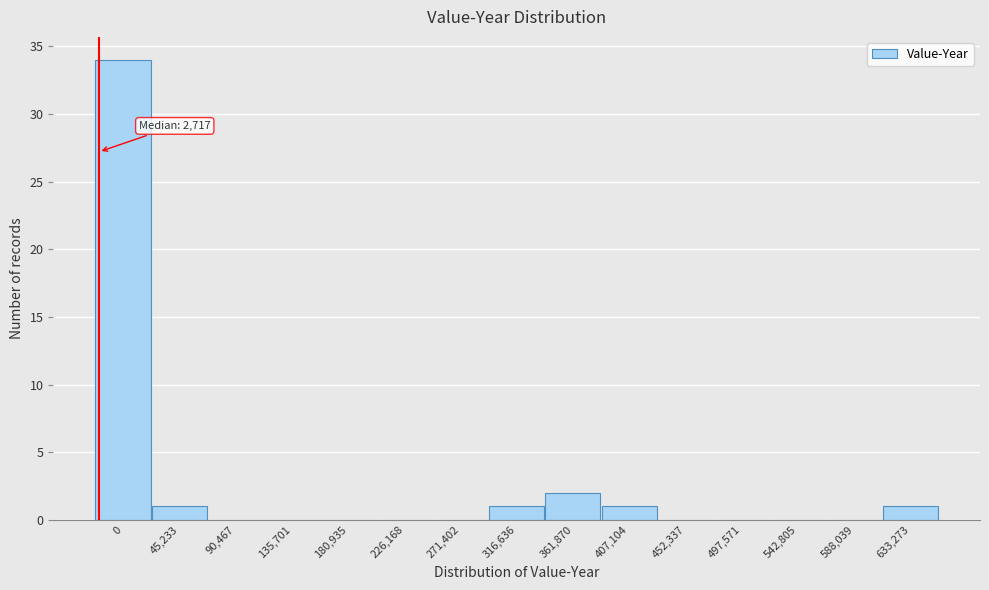

Reading left to right, extract all data points from this chart.

0=34	45,233=1	90,467=0	135,701=0	180,935=0	226,168=0	271,402=0	316,636=1	361,870=2	407,104=1	452,337=0	497,571=0	542,805=0	588,039=0	633,273=1